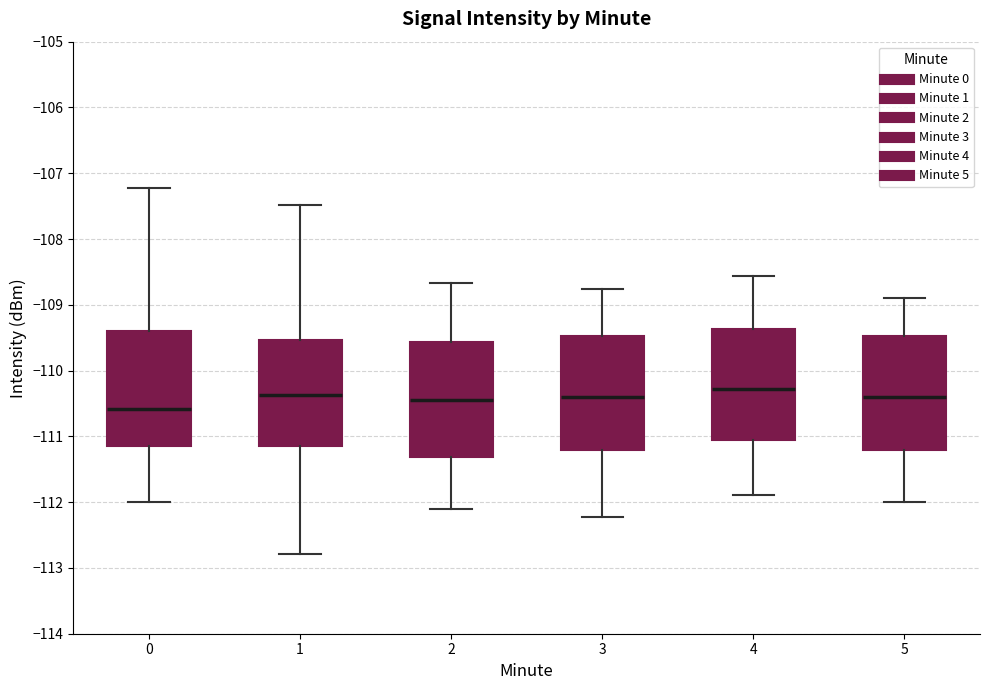

Where is the lower edge of the box at x = 4 on the y-axis? The values are not printed on the chart, so give them approximately, as read against the axis.

-111.1